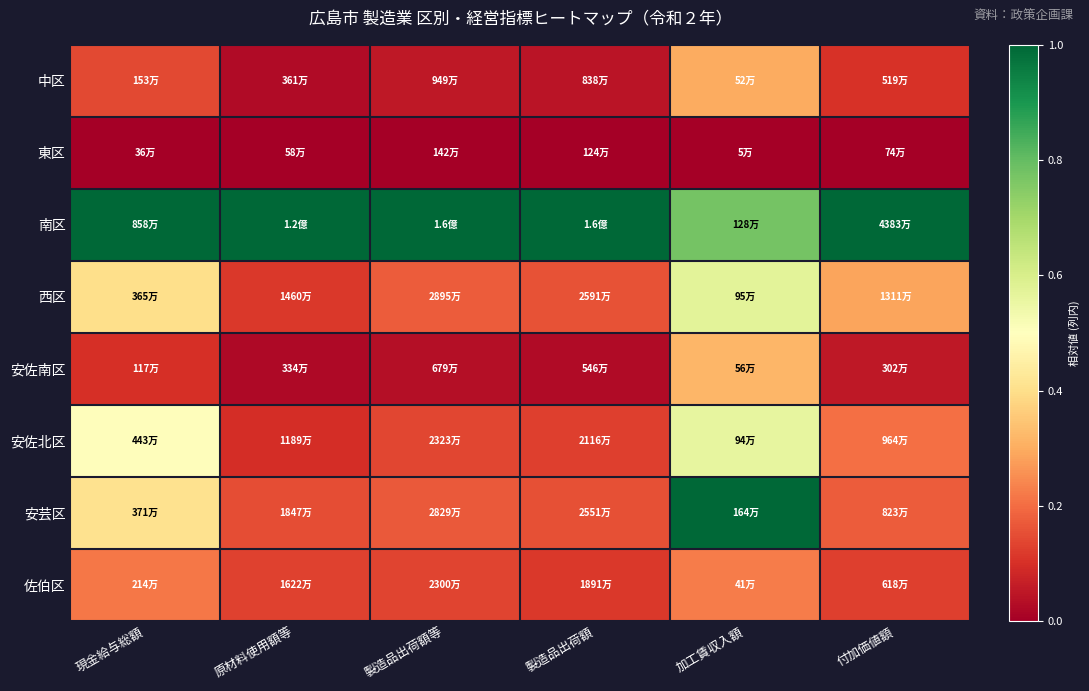

What is the difference between the highest and lowest values at 原材料使用額等?

1.0